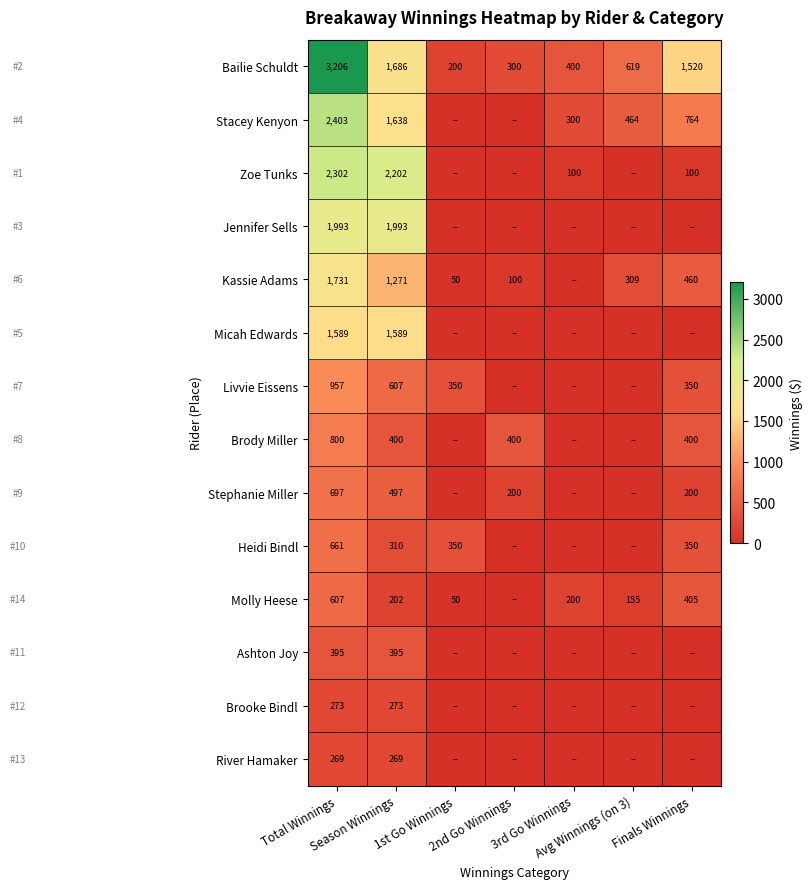

What is the maximum value for Bailie Schuldt?

3206